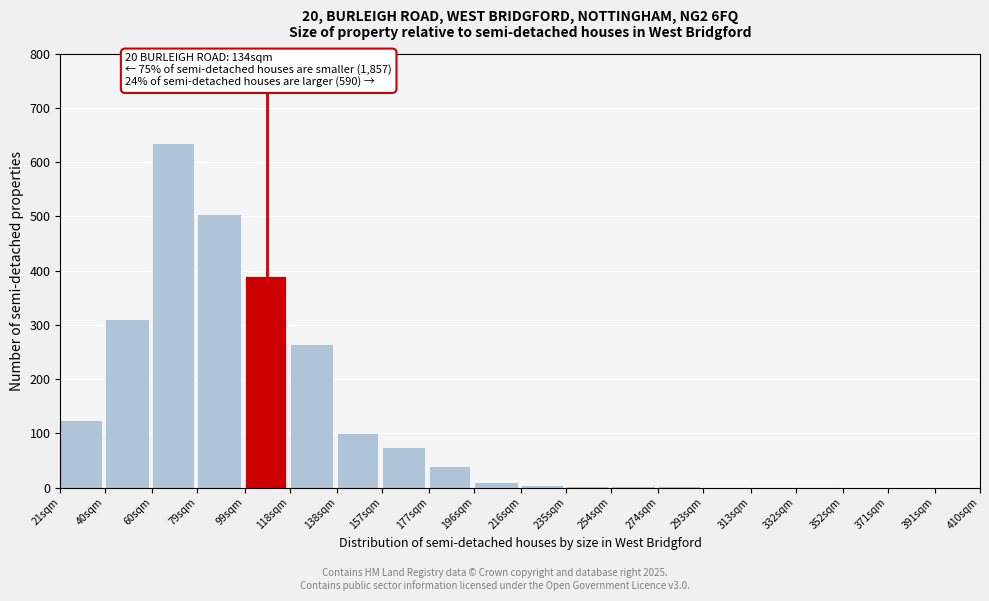

Is it true that the value at 371sqm is 0?

True